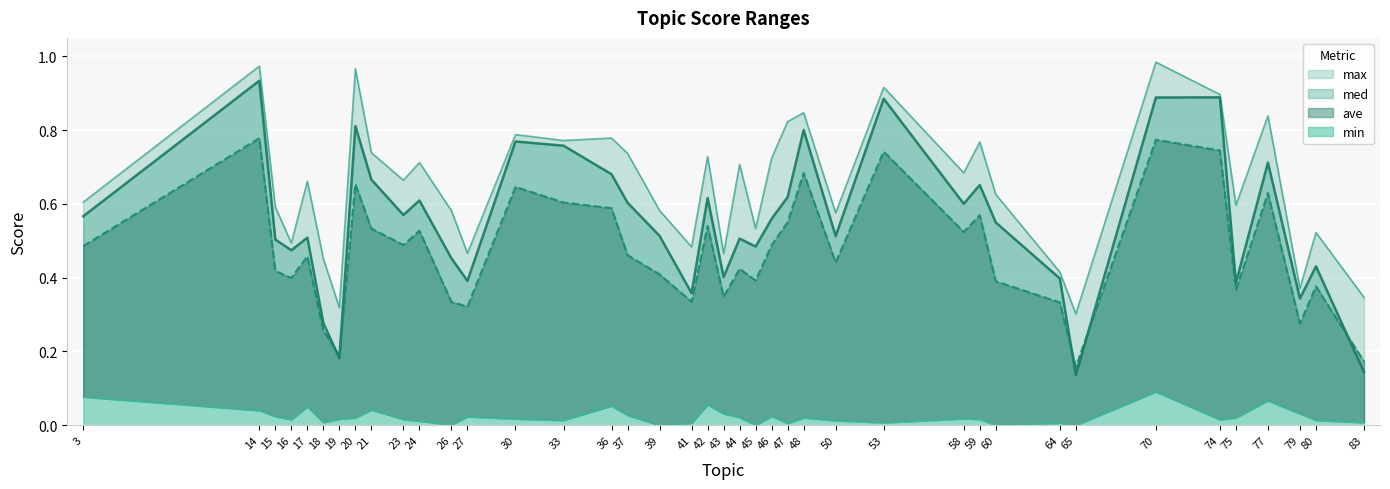

At how many categories does at least one series exceed 0?

40